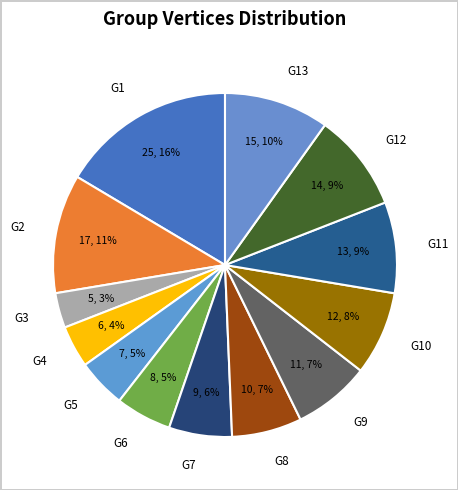

To the nearest percent, what percentage of the pie is G3?

3%